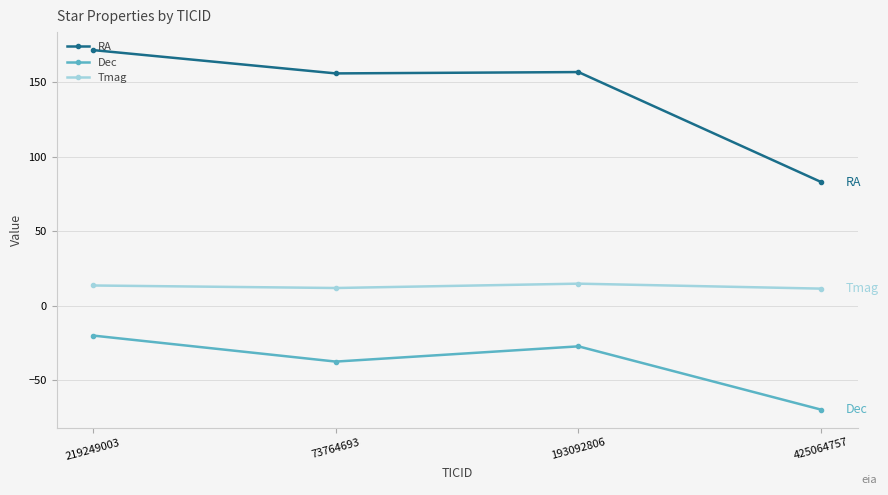

True or false: RA has more than 1 points higher than both neighbors.

False